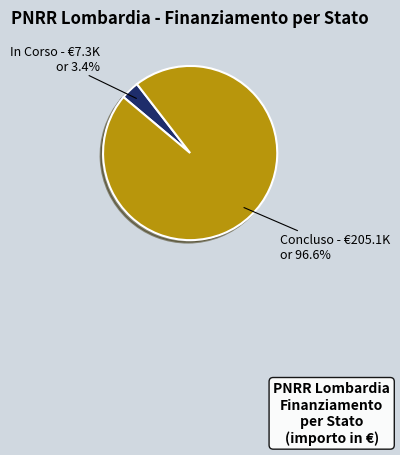

Does any single category account for the majority?

Yes